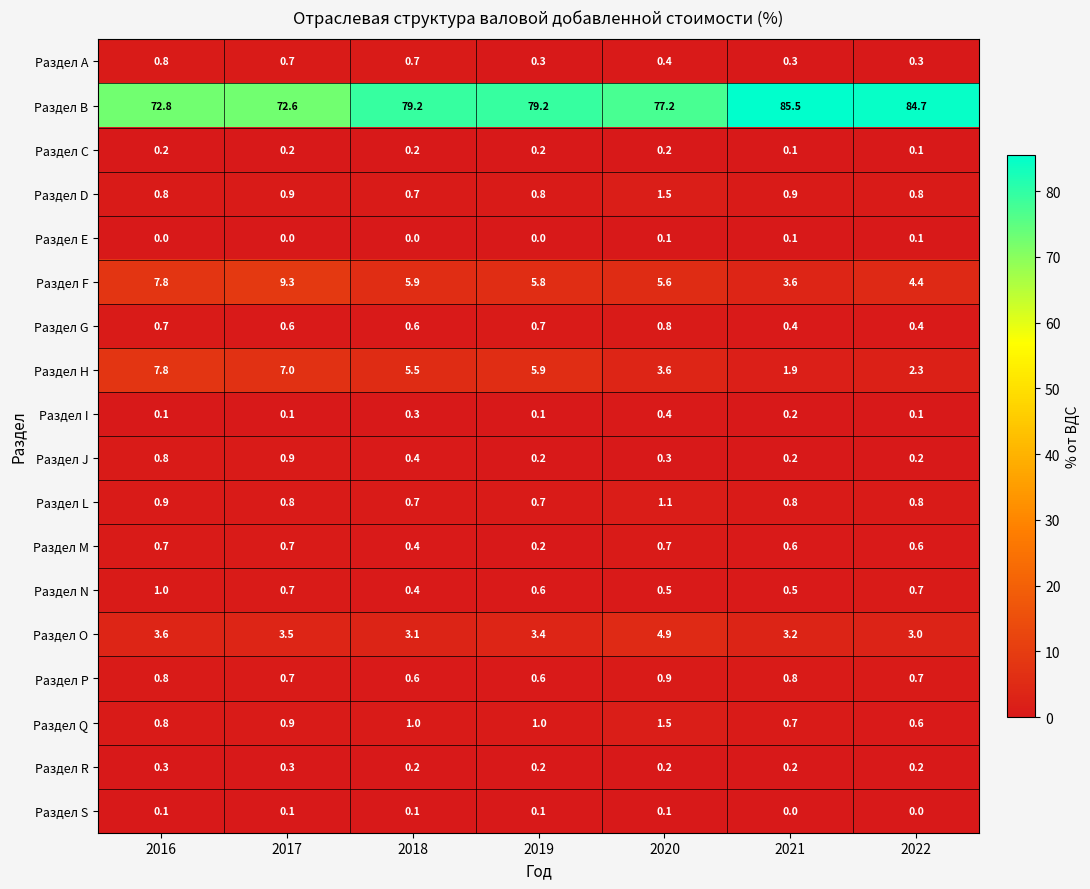

What is the difference between the Раздел F values at 2020 and 2021?

2.0